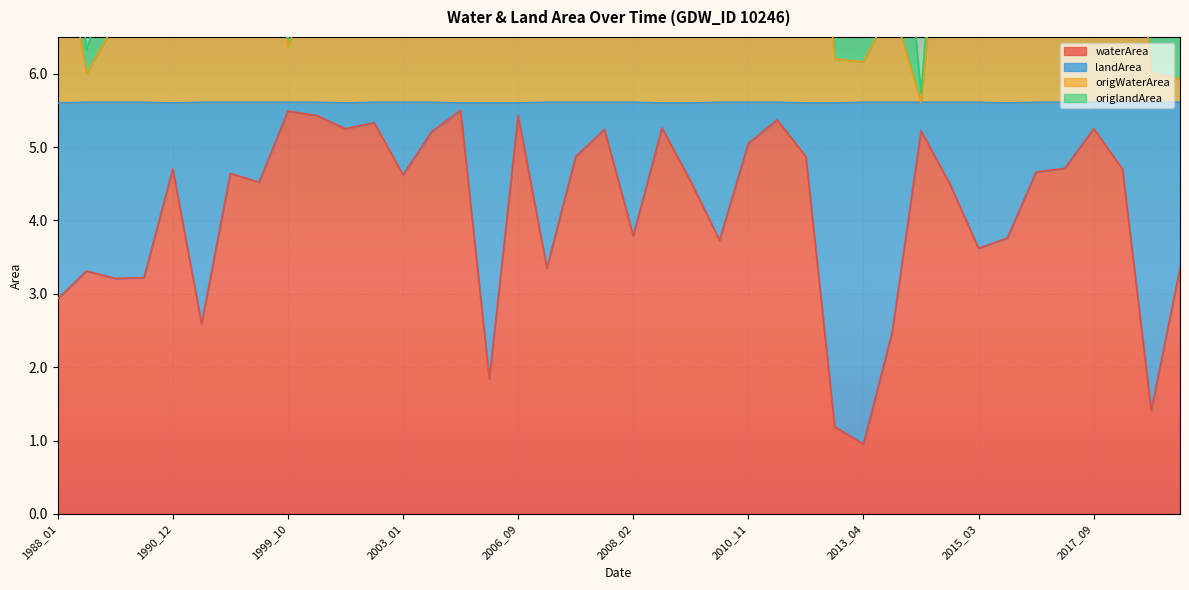

True or false: waterArea and origWaterArea intersect in this chart.

False